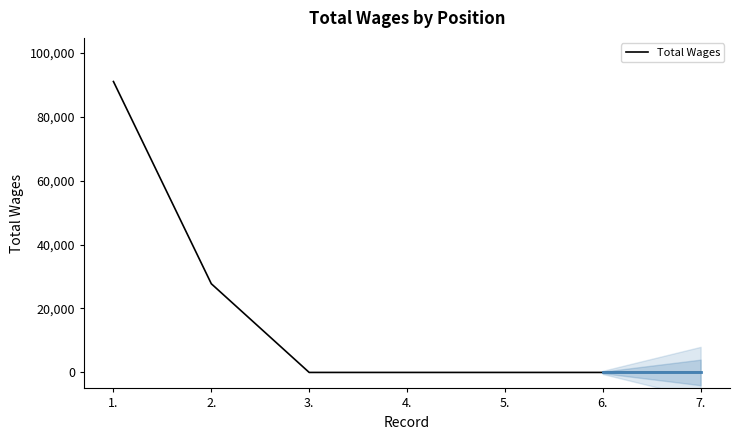

List the labels in order of value, largest first.

1., 2., 3., 4., 5., 6., 7.